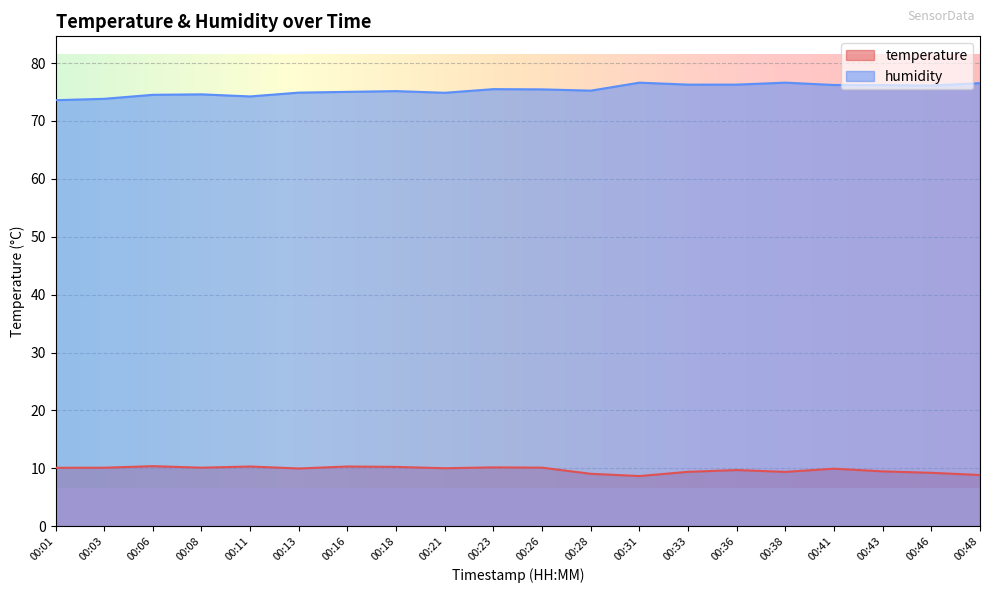

Which has a higher value, 00:23 or 00:31?

00:23